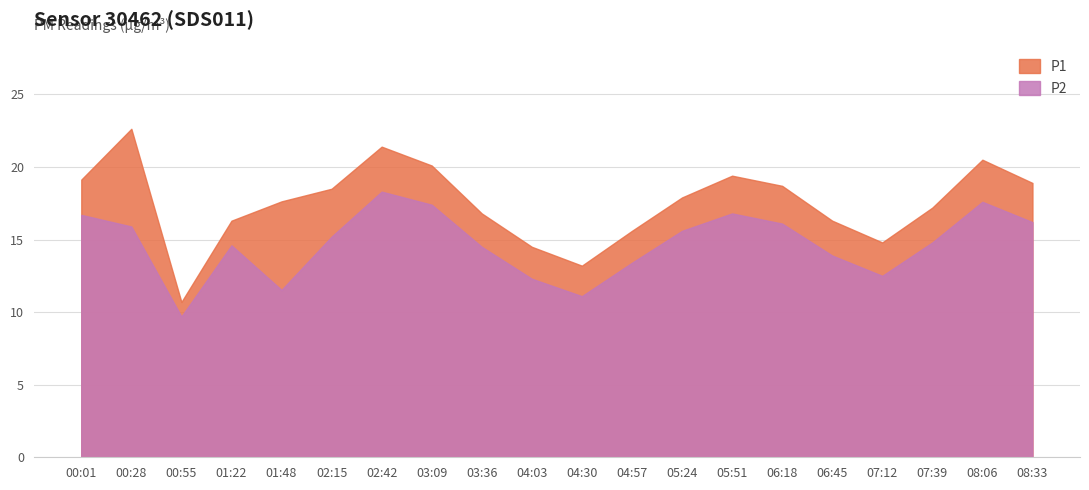

Which series changed the most between 01:48 and 02:15?

P2